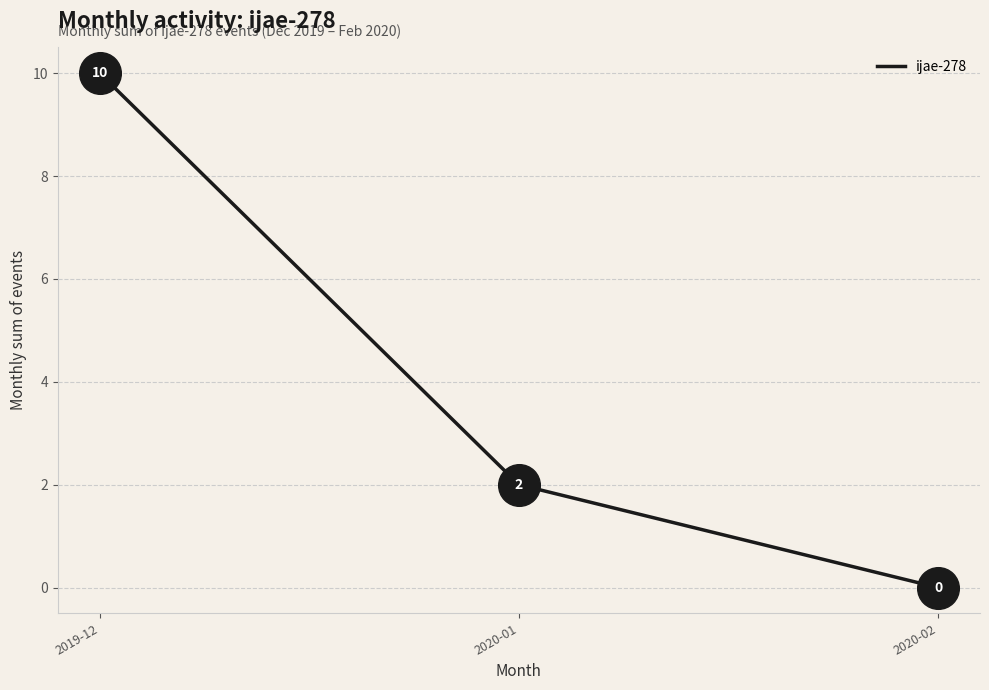

What is the change in value from 2020-01 to 2020-02?

-2